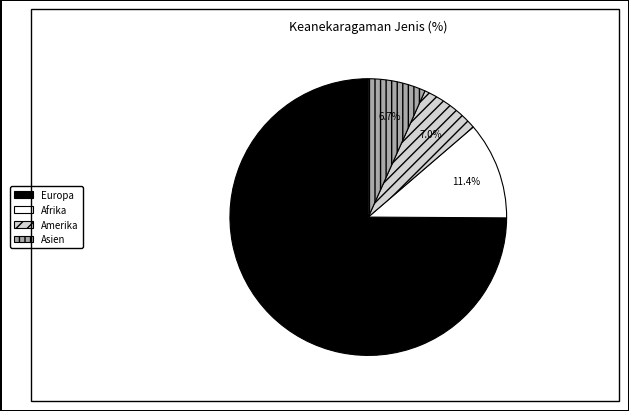

How many slices are in this pie chart?

4